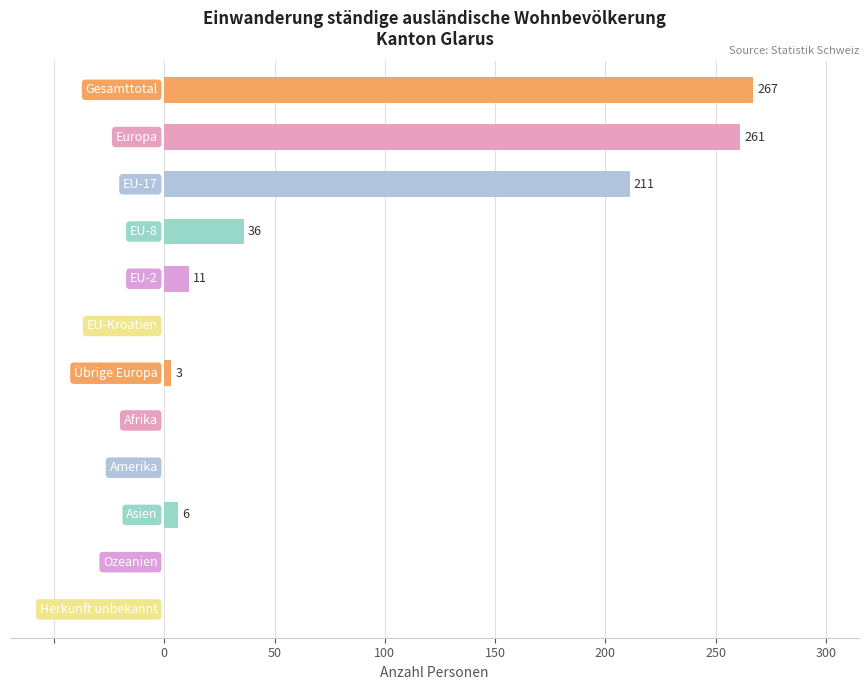

What is the maximum value shown in the chart?

267